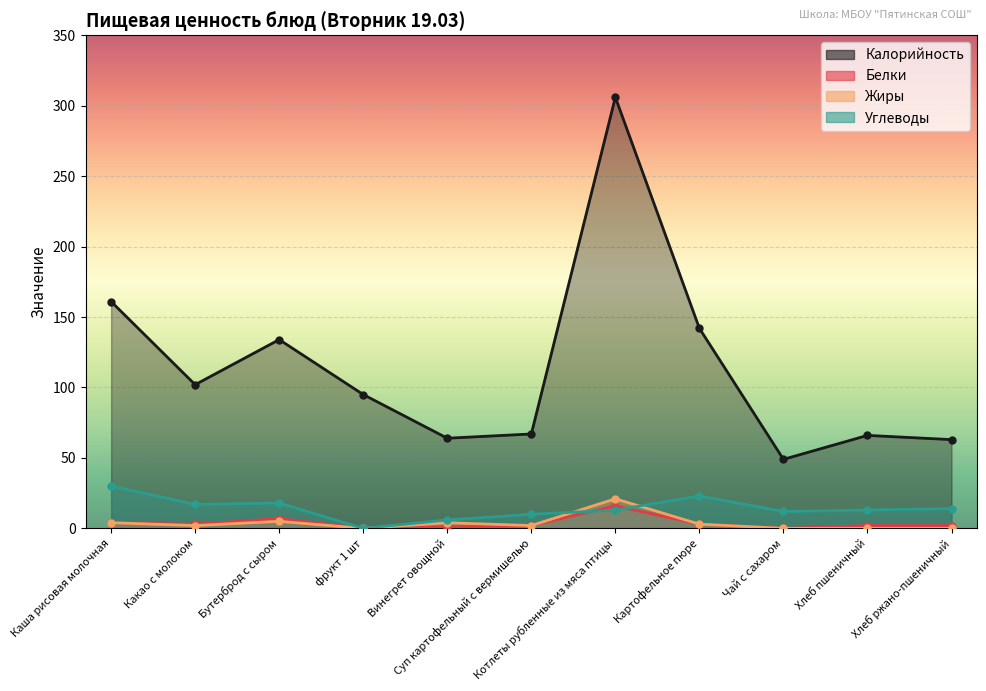

What are all the series names shown in the legend?

Калорийность, Белки, Жиры, Углеводы